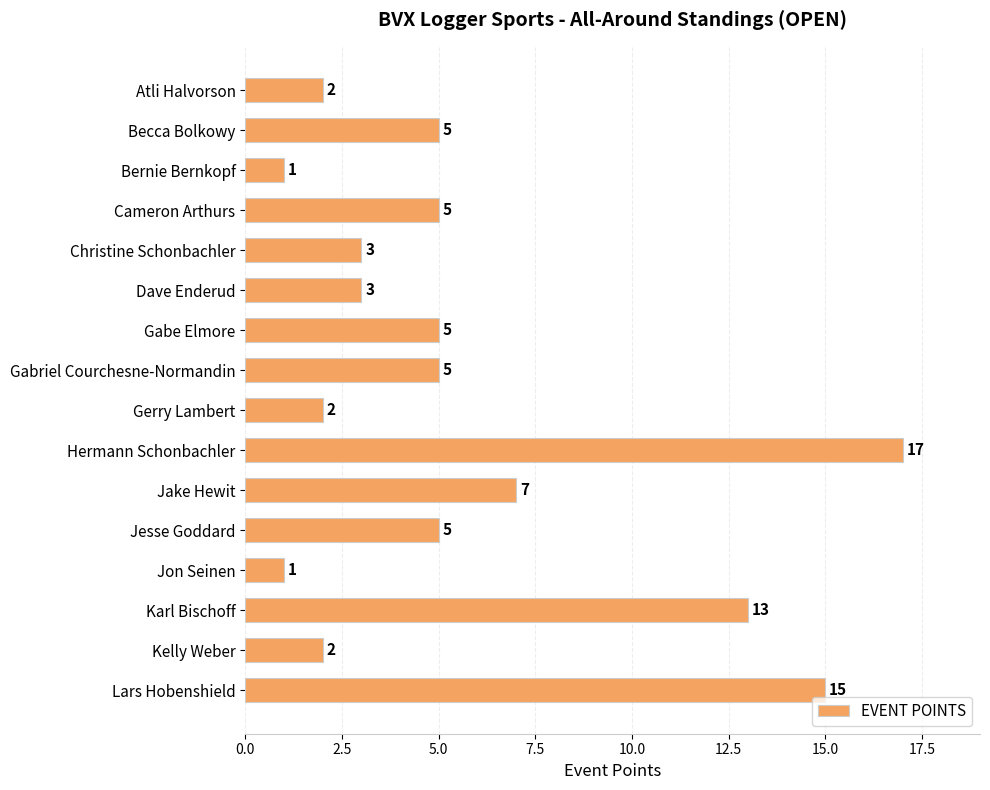

What is the change in value from Hermann Schonbachler to Jesse Goddard?

-12